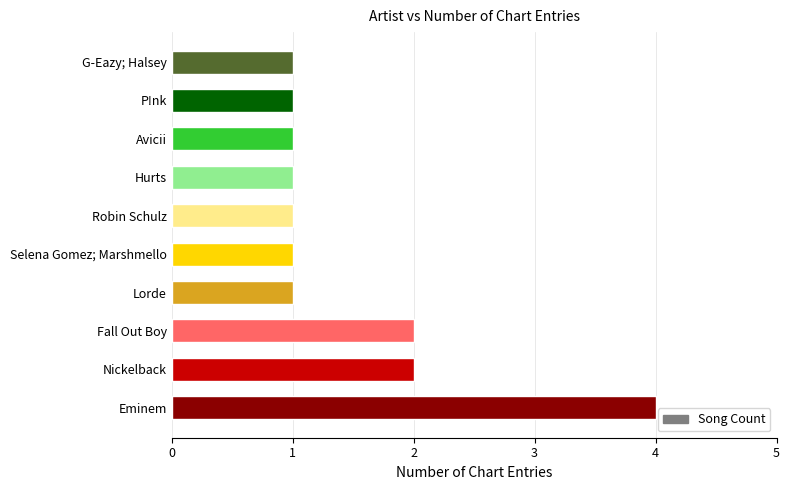

What is the difference between the maximum and second lowest values?

3